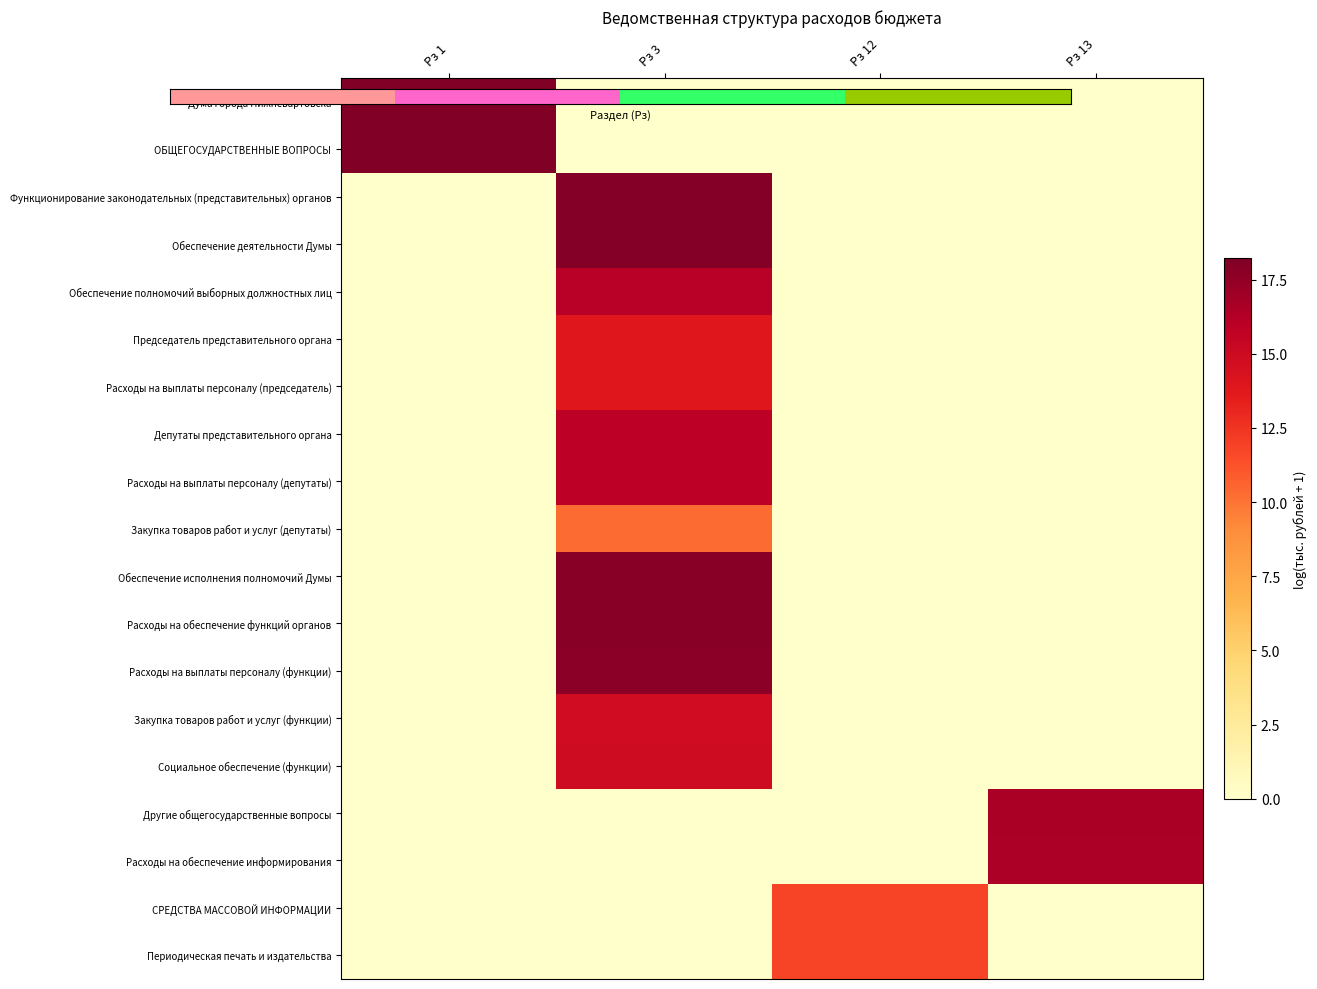

Which category has the highest value across all series?

Рз 1